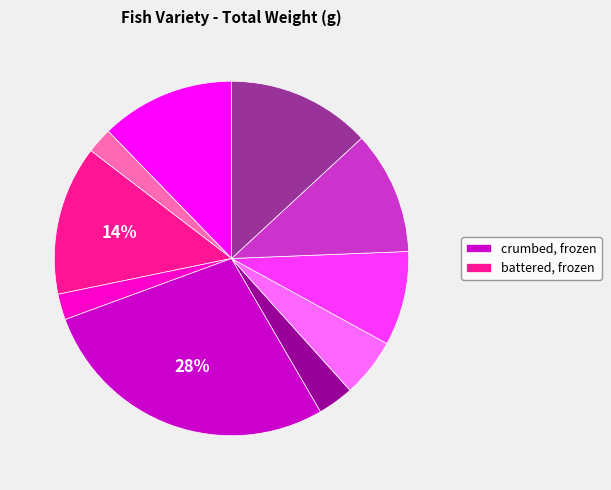

Is there any slice that represents more than half of the pie?

No